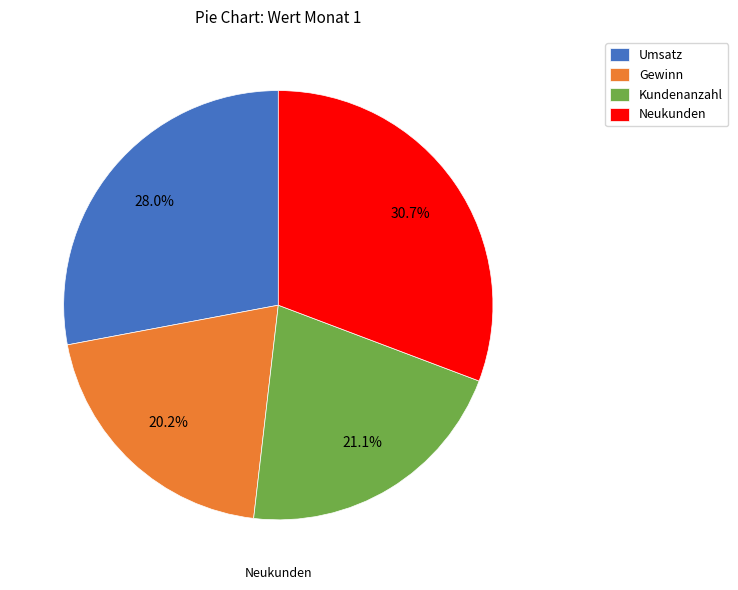

Is there any slice that represents more than half of the pie?

No